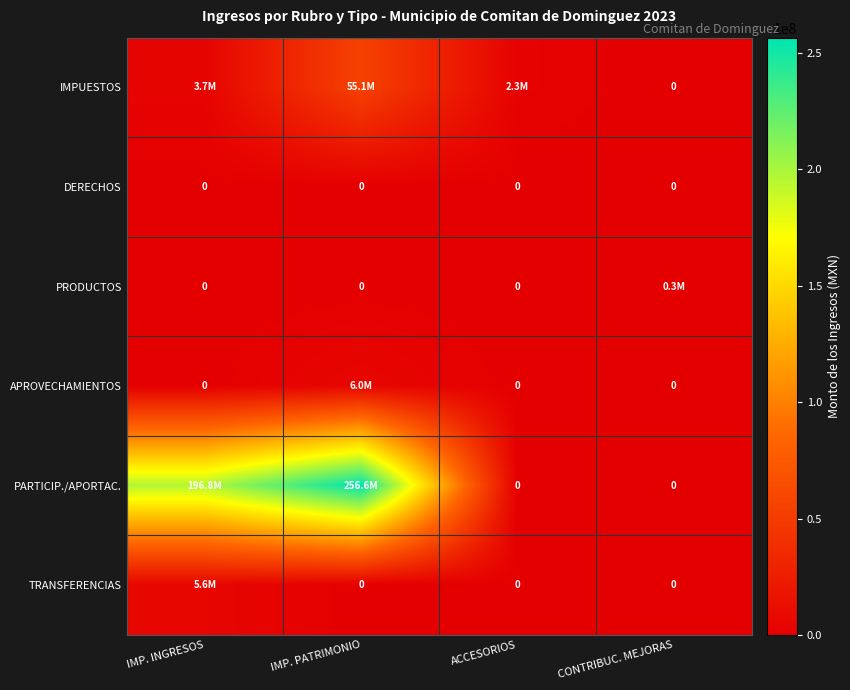

The TRANSFERENCIAS series shows 5600000.0 at IMP. INGRESOS. True or false?

True